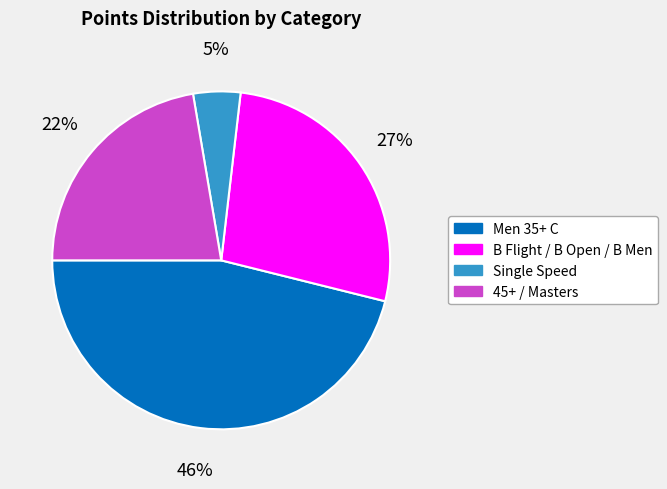

Is there a majority slice in this chart?

No